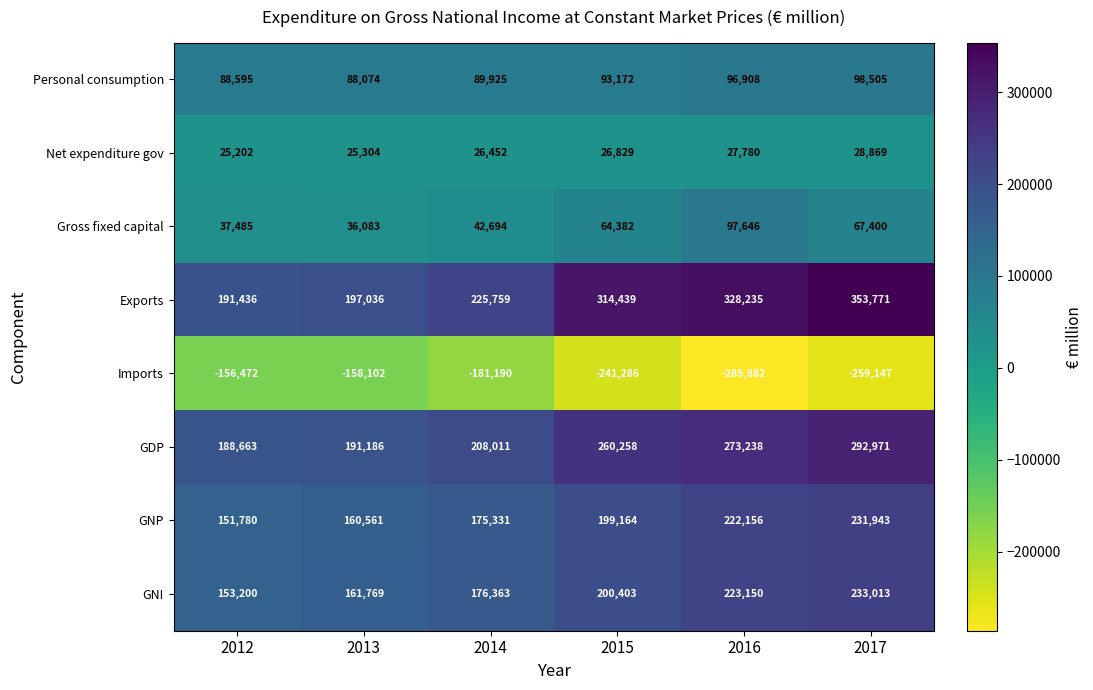

At which category does the chart reach its minimum across all series?

2016